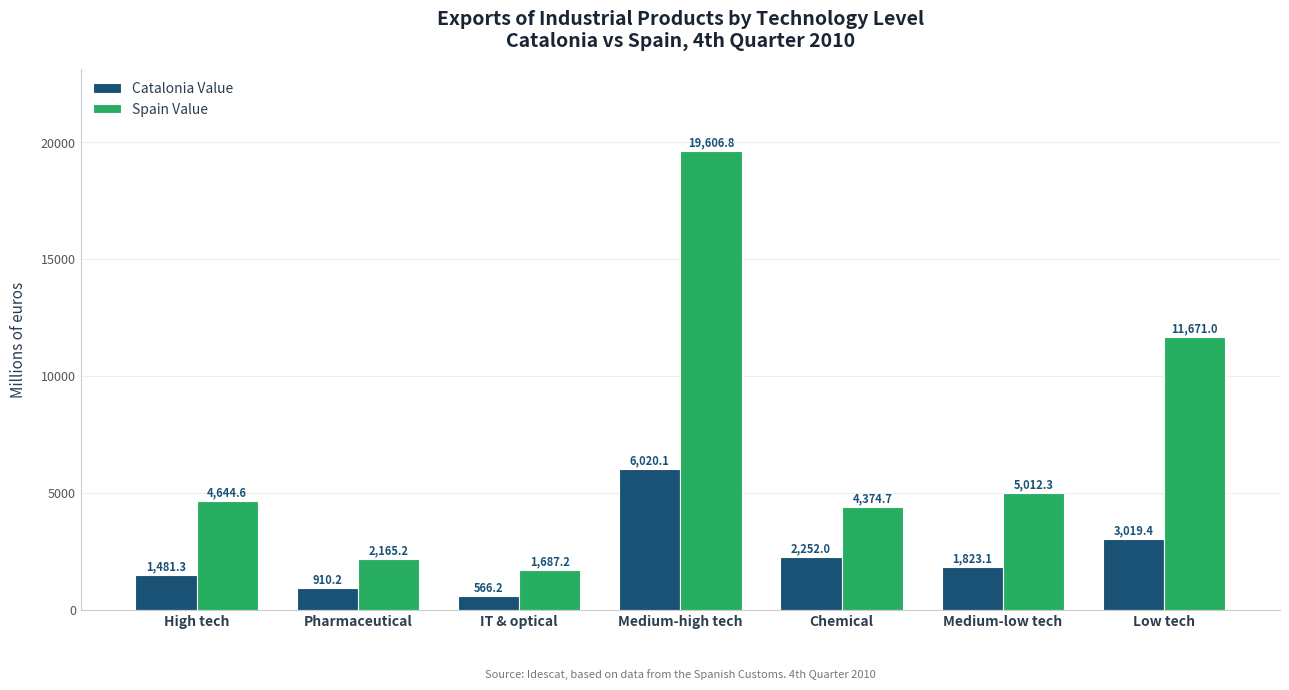

What is the difference between the maximum and minimum values in the Catalonia Value series?

5453.9